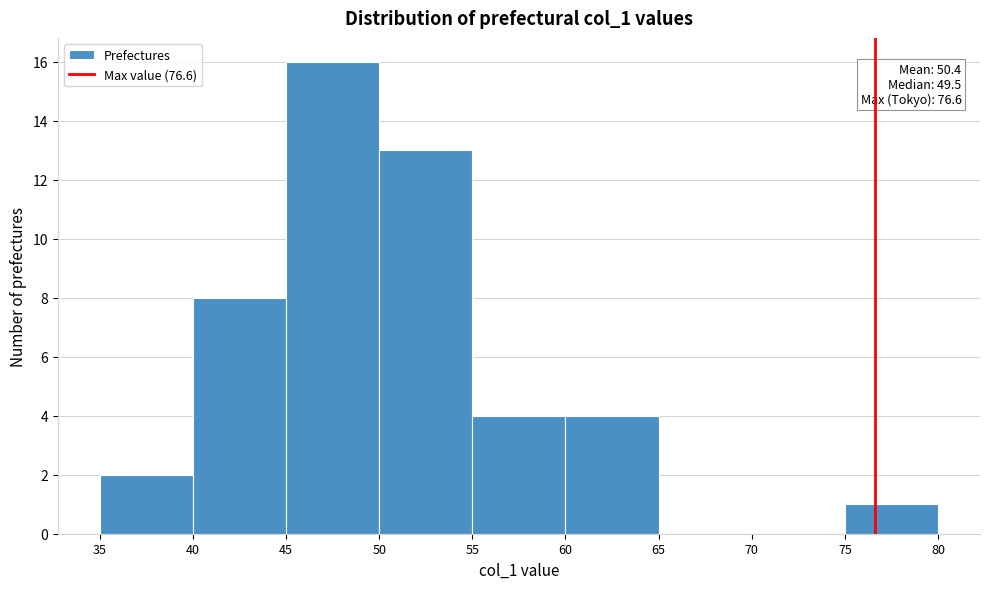

Over which range of the x-axis is the bar tallest?

45 to 50